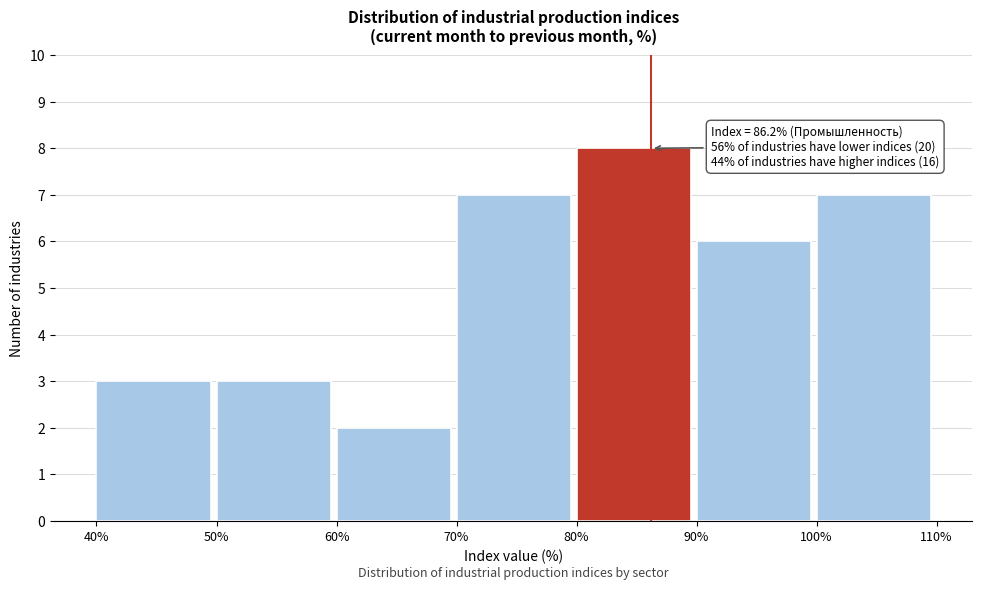

Which range on the x-axis has the tallest bar?

80% to 90%